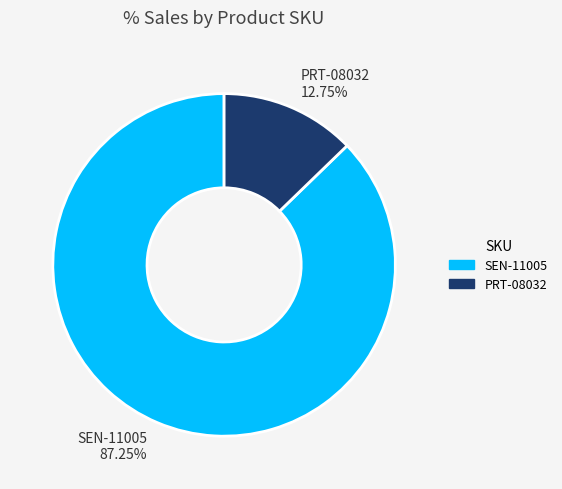

Combined, what portion of the pie is SEN-11005 and PRT-08032?

100.0%